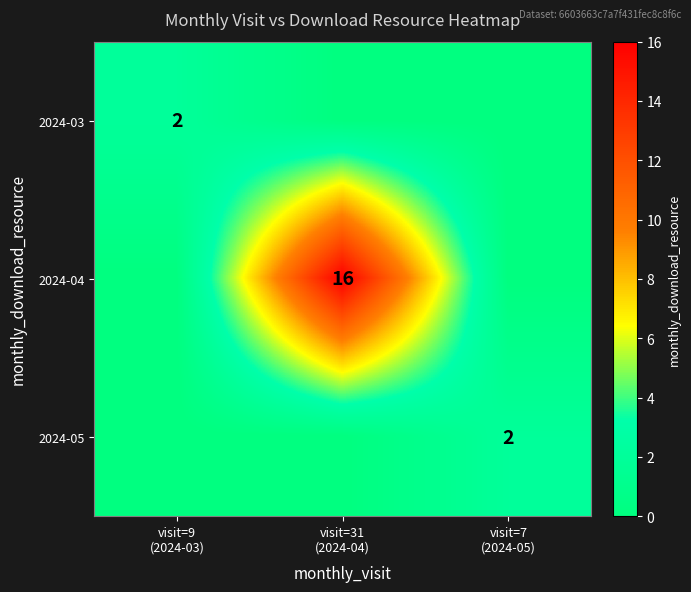

True or false: 2024-05 has a value of 0 at visit=9 (2024-03).

True